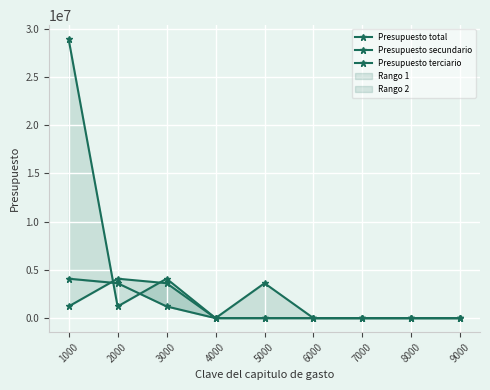

Reading left to right, transcribe all the data shown in this chart.

Presupuesto total: 28905068.5	1213183.8	4087134.3	0.0	3619877.4	0.0	0.0	0.0	0.0
Presupuesto secundario: 1213183.8	4087134.3	3619877.4	0.0	0.0	0.0	0.0	0.0	0.0
Presupuesto terciario: 4087134.3	3619877.4	1213183.8	0.0	0.0	0.0	0.0	0.0	0.0